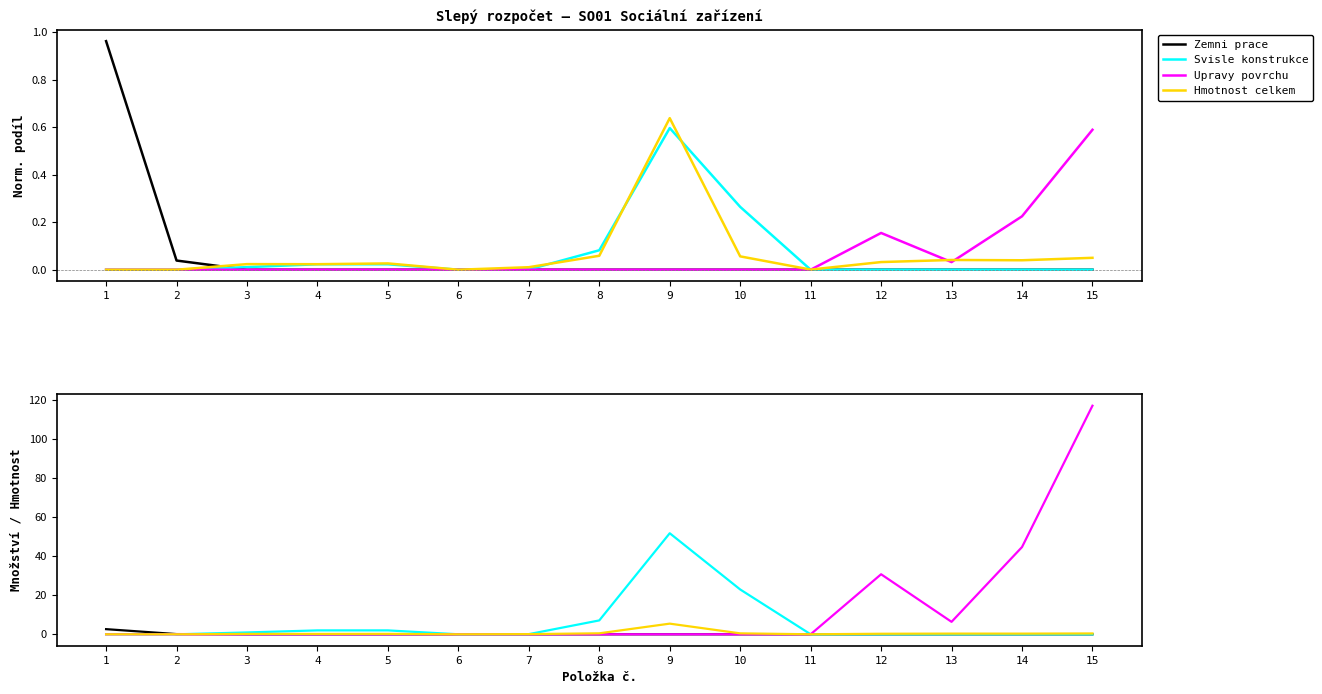

Is it true that Zemni prace equals 0.0 at 4?

True